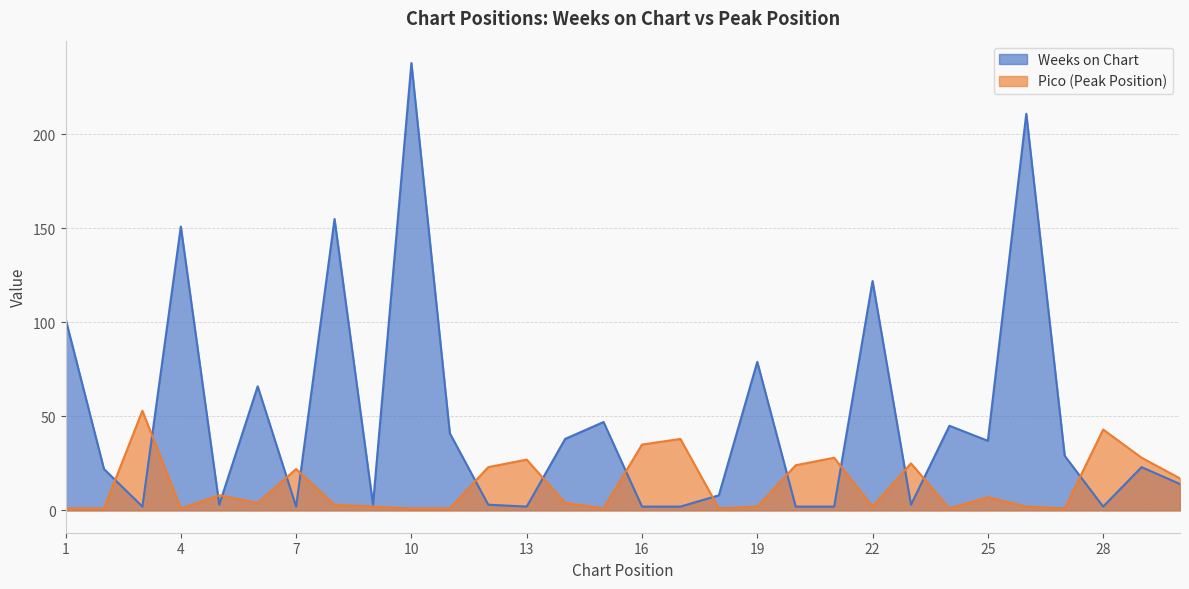

What is the total value across all series at 21?

30